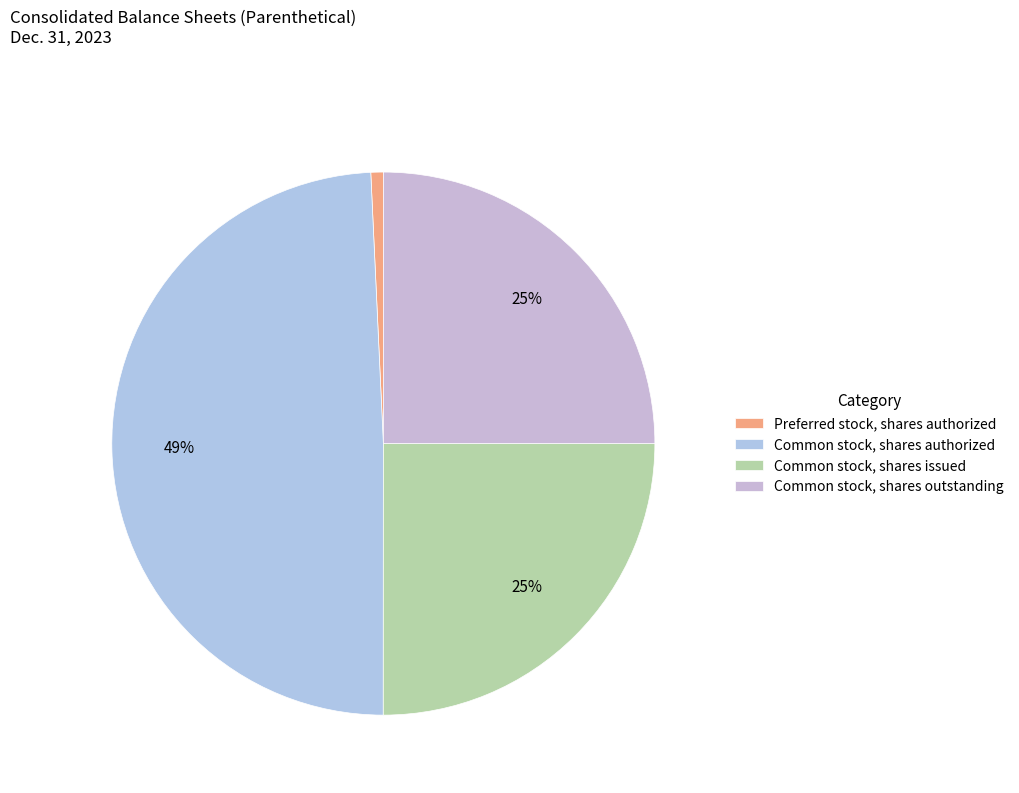

To the nearest percent, what is the average slice percentage?

25%